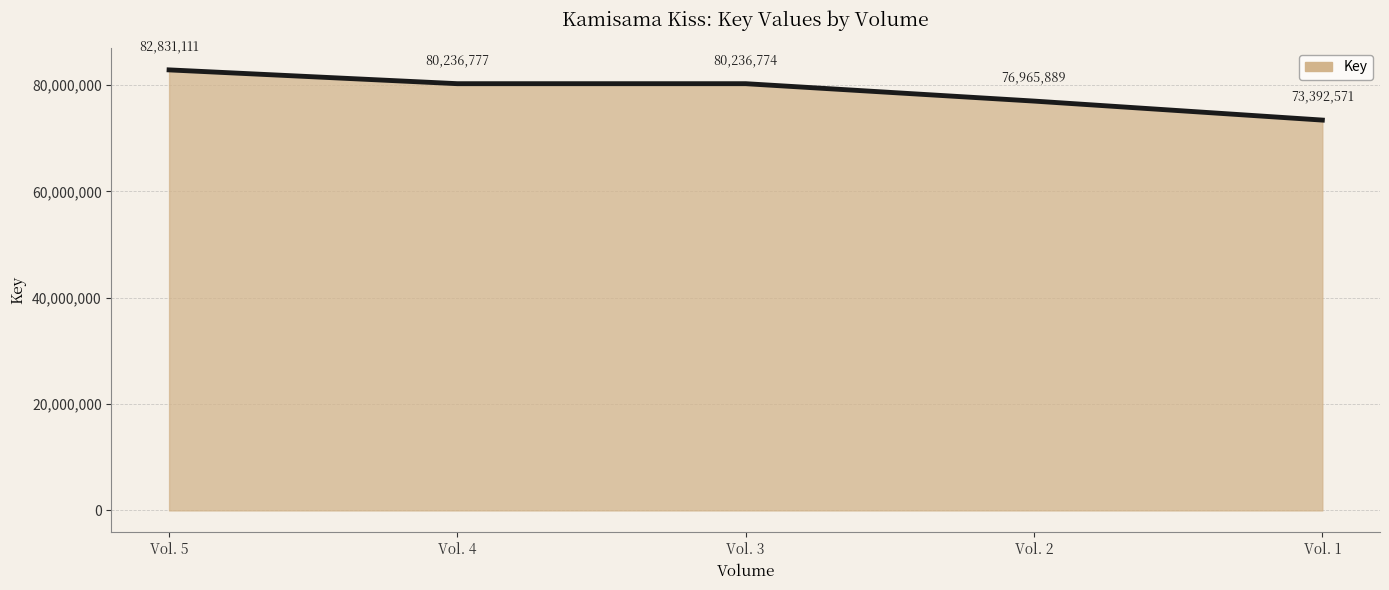

Rank the categories by value from lowest to highest.

Vol. 1, Vol. 2, Vol. 3, Vol. 4, Vol. 5